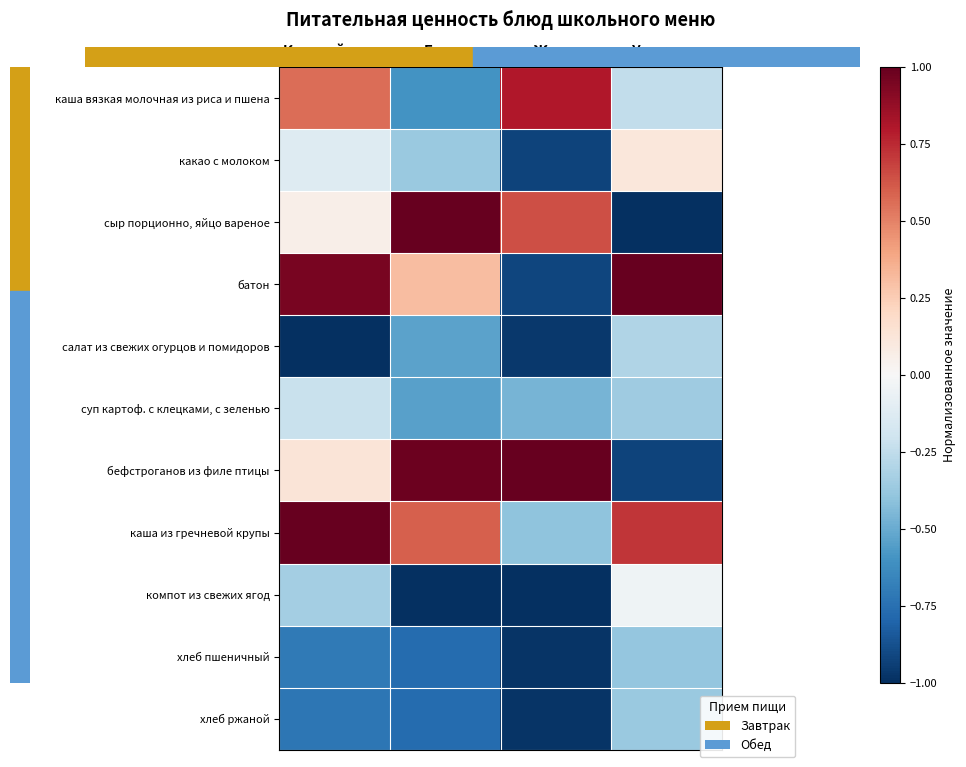

Count the number of data series in this chart.

11